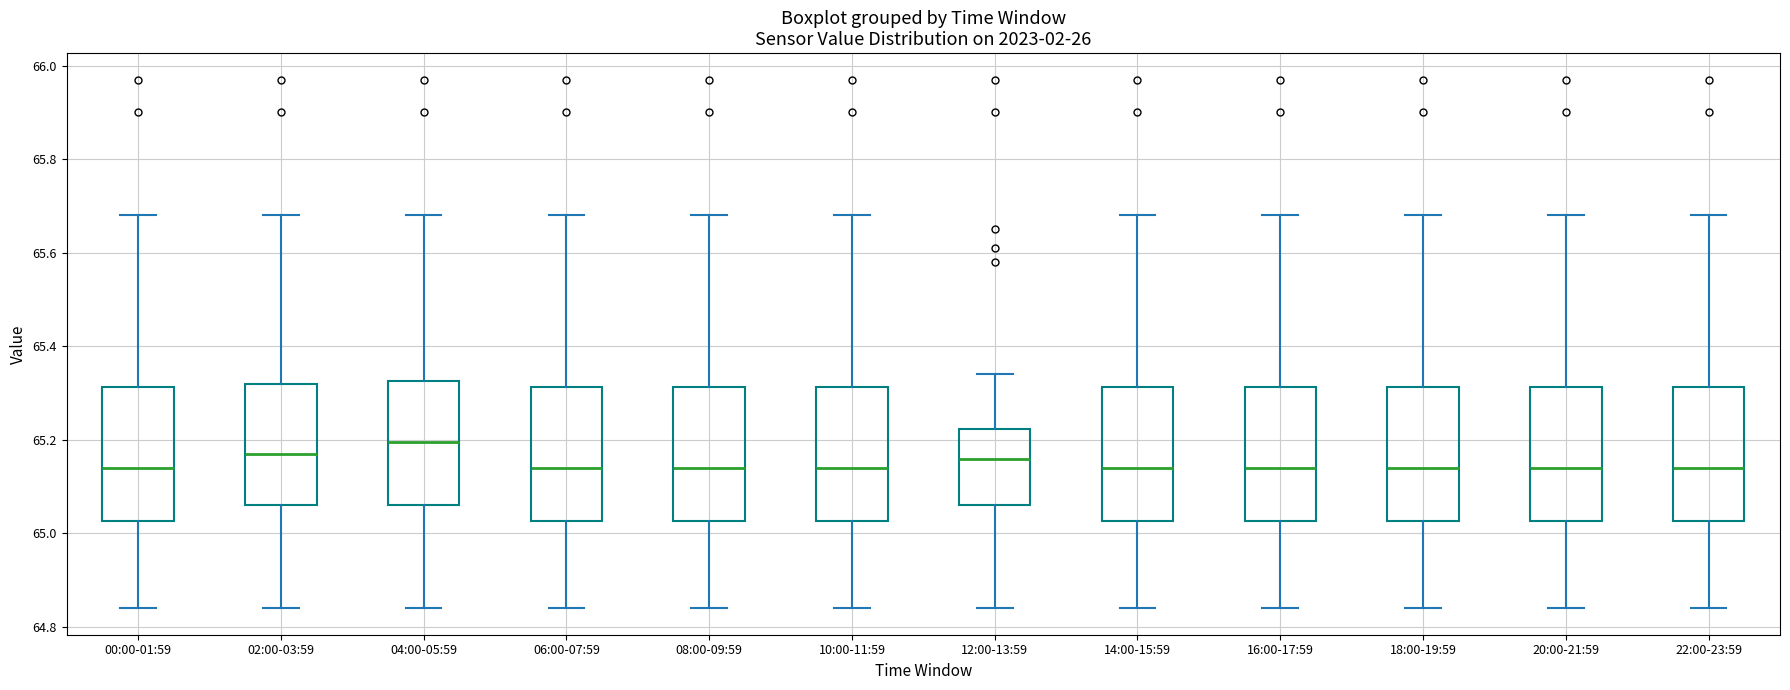

Where does the median line of the box for 10:00-11:59 sit on the y-axis? The values are not printed on the chart, so give them approximately, as read against the axis.

65.14